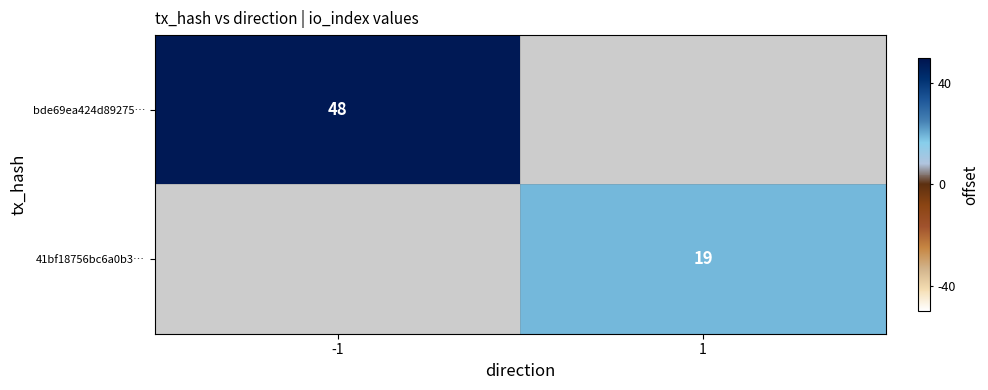

True or false: bde69ea424d89275… has a value of 30 at -1.

False